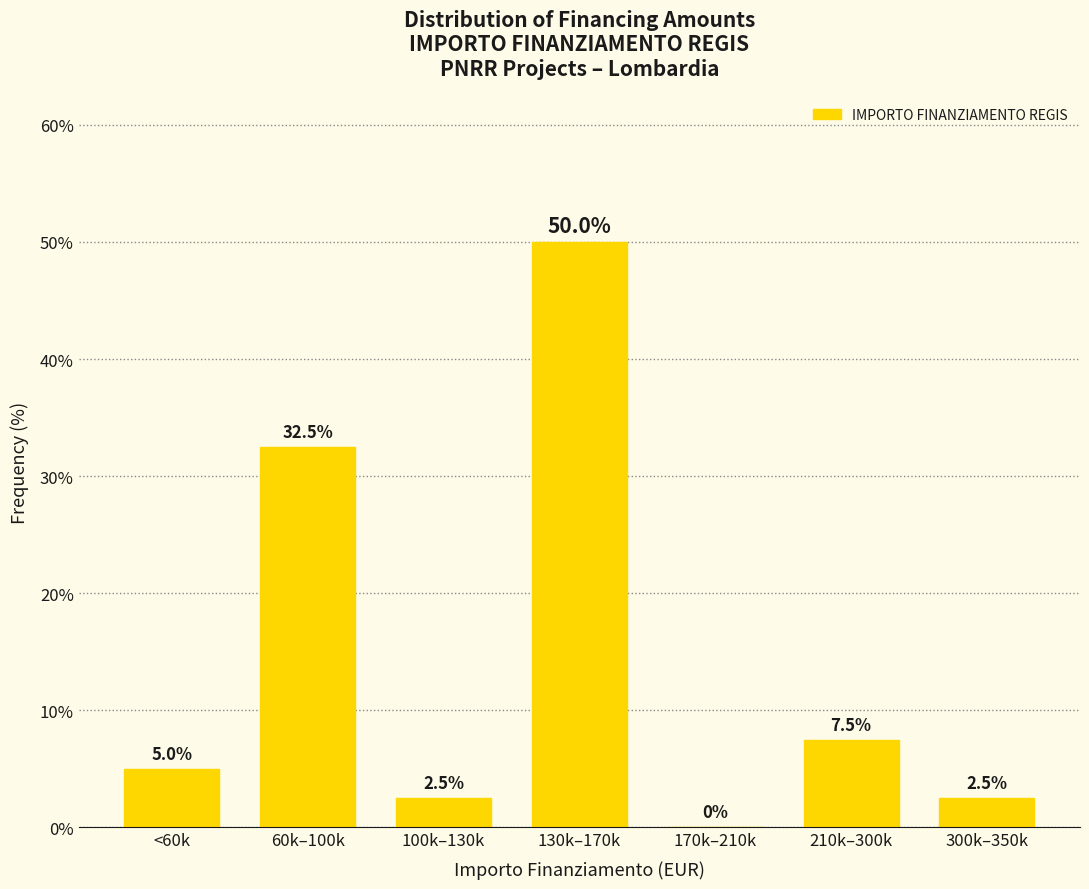

Reading left to right, what are all the values shown in this chart?

<60k=5.0	60k–100k=32.5	100k–130k=2.5	130k–170k=50.0	170k–210k=0.0	210k–300k=7.5	300k–350k=2.5